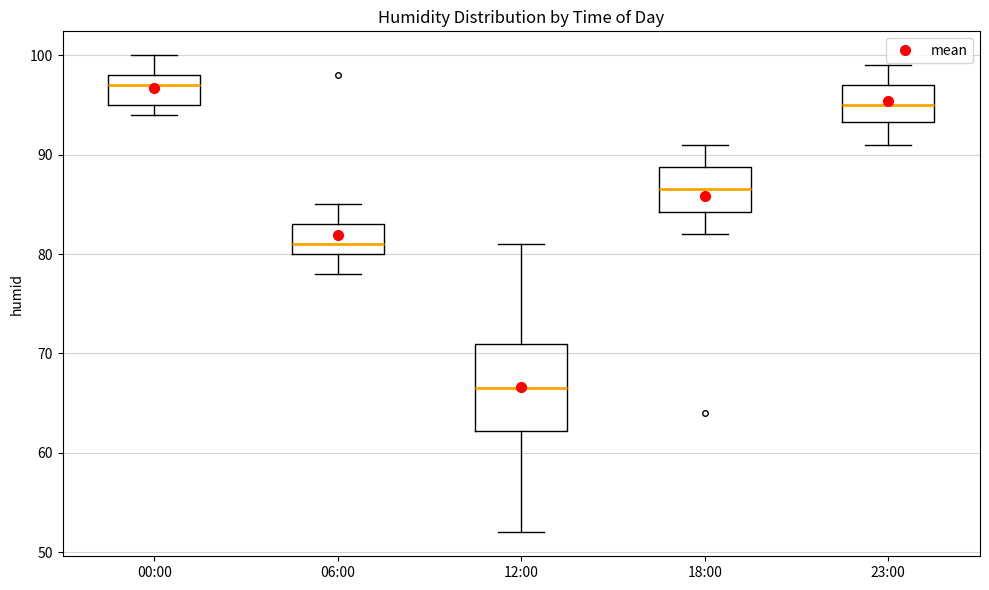

Which box has the lowest median line?

12:00